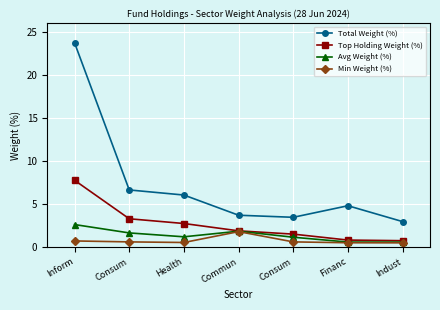

How many lines are shown in the chart?

4